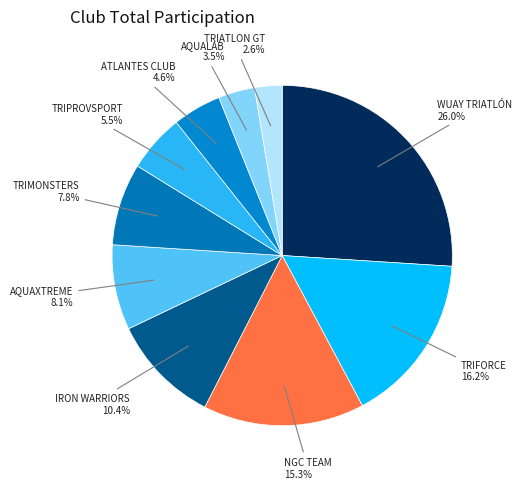

Which has a higher value, ATLANTES CLUB or WUAY TRIATLÓN?

WUAY TRIATLÓN